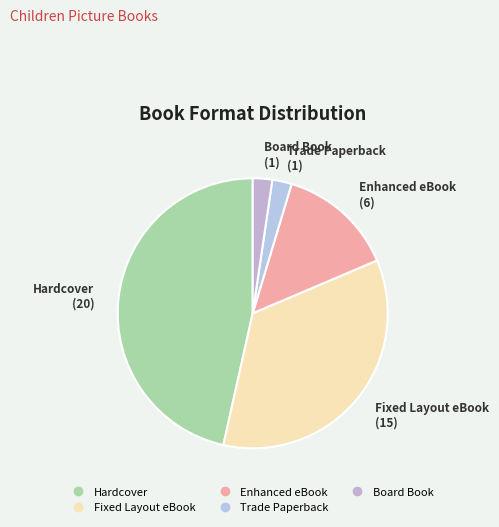

Does any single category account for the majority?

No